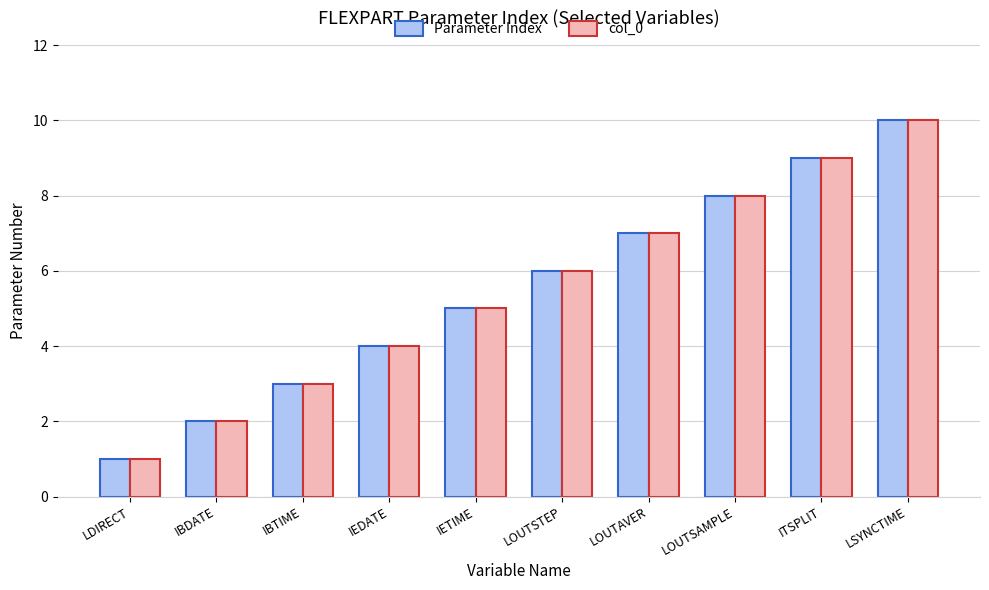

Count the number of categories in the chart.

10